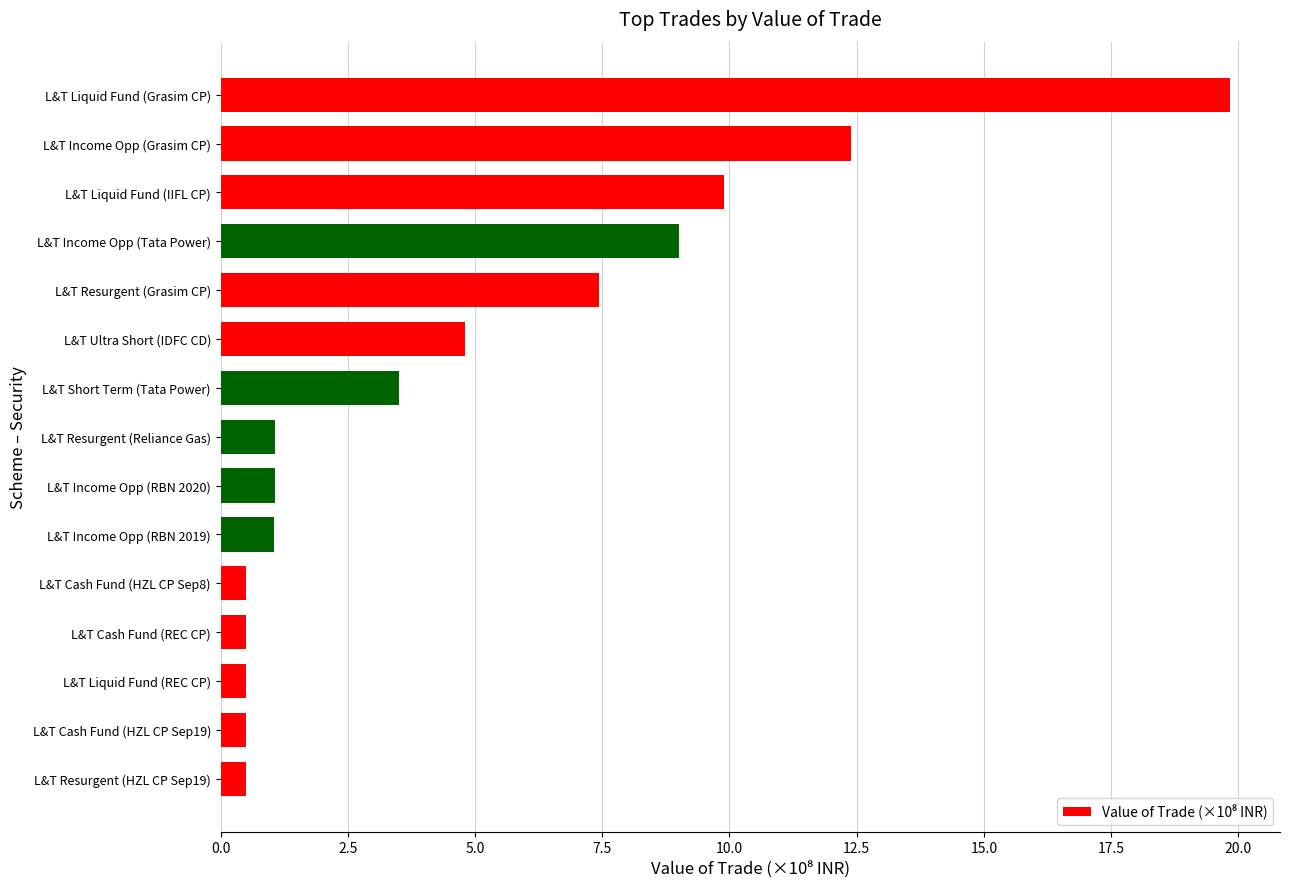

The value at L&T Liquid Fund (Grasim CP) is 33.2. True or false?

False